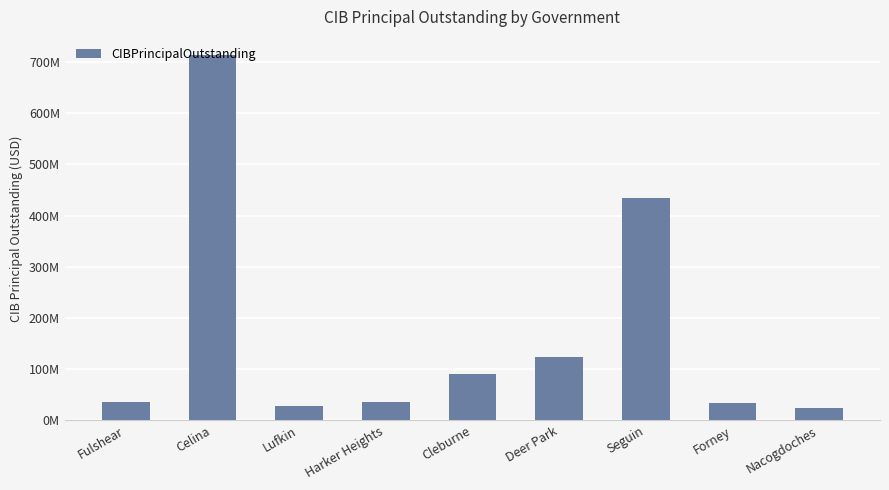

What is the change in value from Lufkin to Nacogdoches?

-3383000